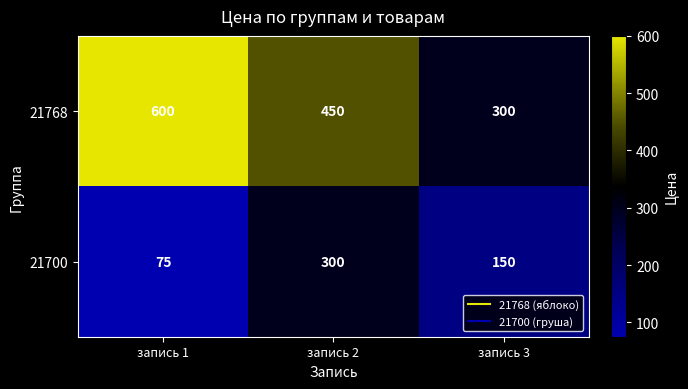

True or false: 21768 has a value of 300 at запись 3.

True